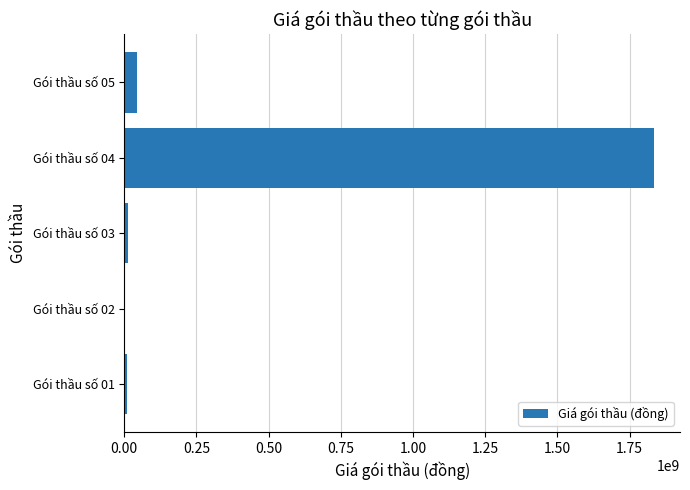

What is the sum of all values?

1901147400